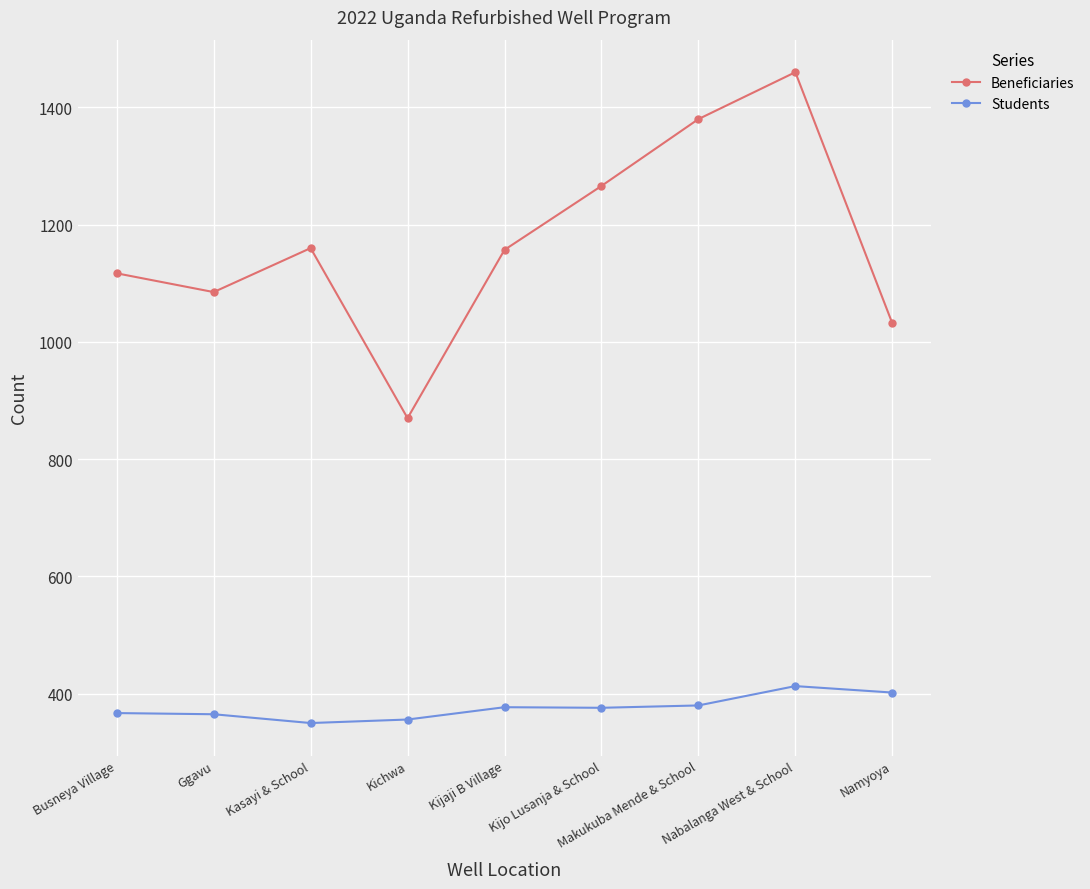

Does the chart display data point markers on the line(s)?

Yes